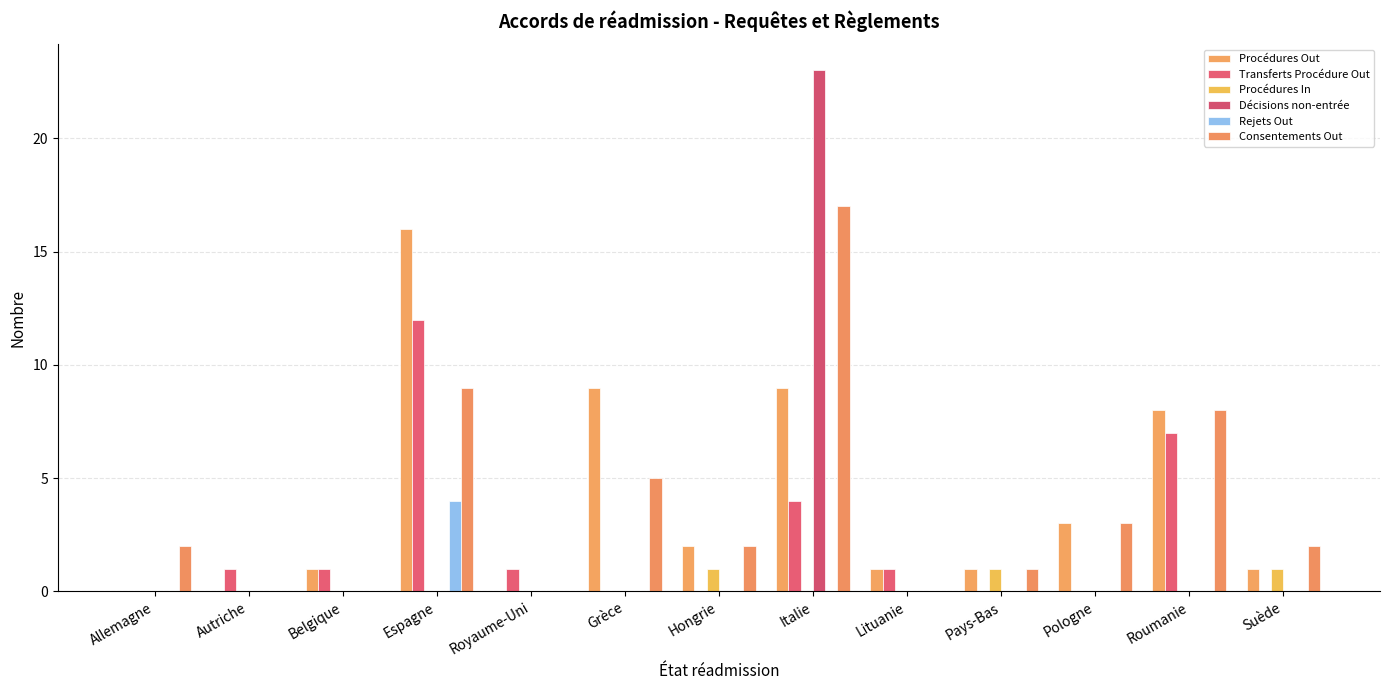

The Procédures Out series shows 2 at Lituanie. True or false?

False